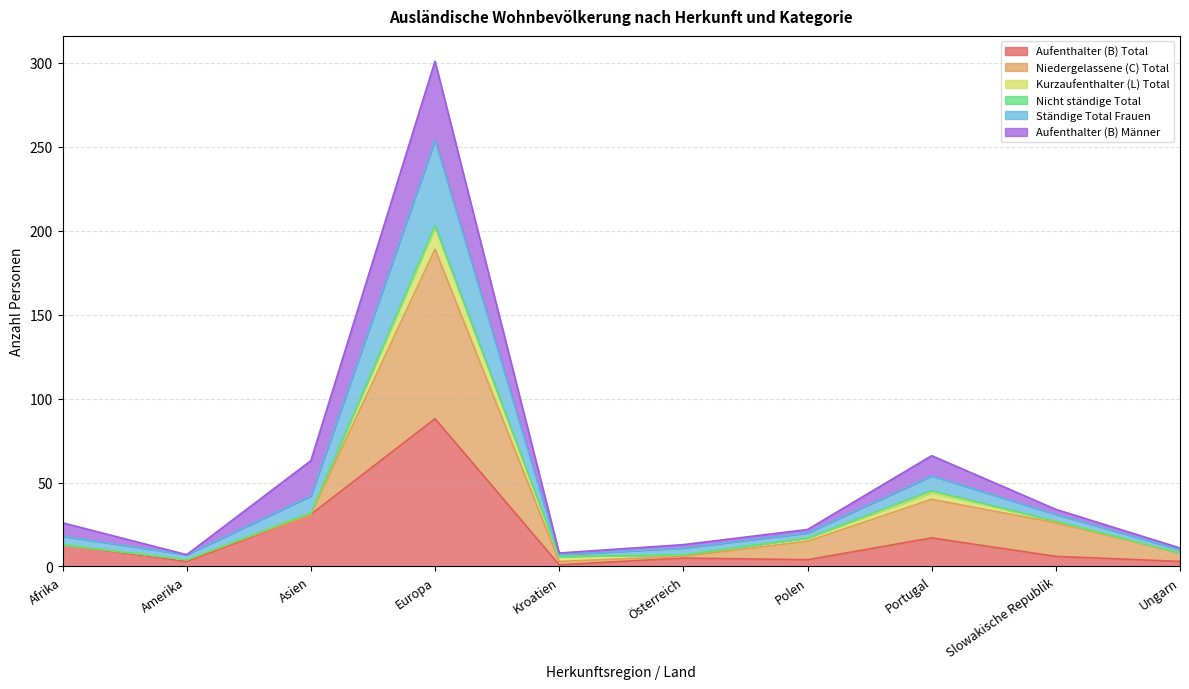

What is the maximum value for Aufenthalter (B) Total?

88